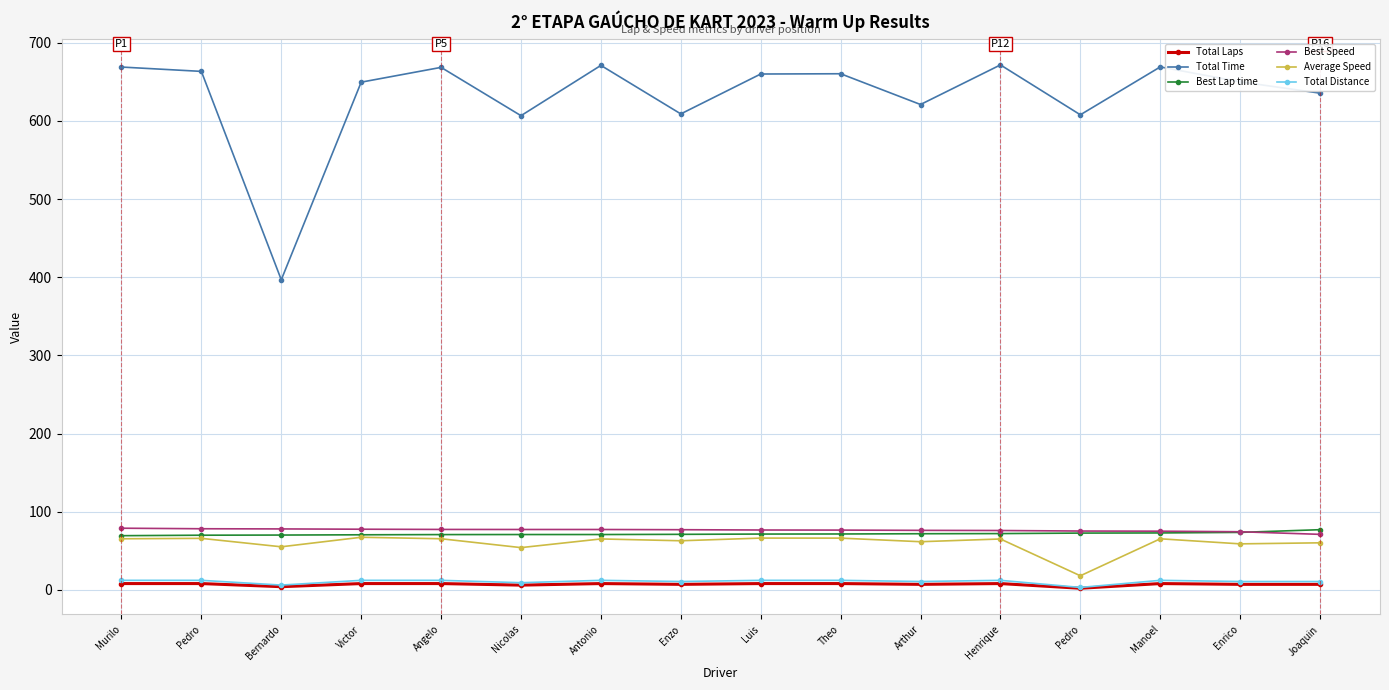

What is the minimum value shown in the chart?

2.0